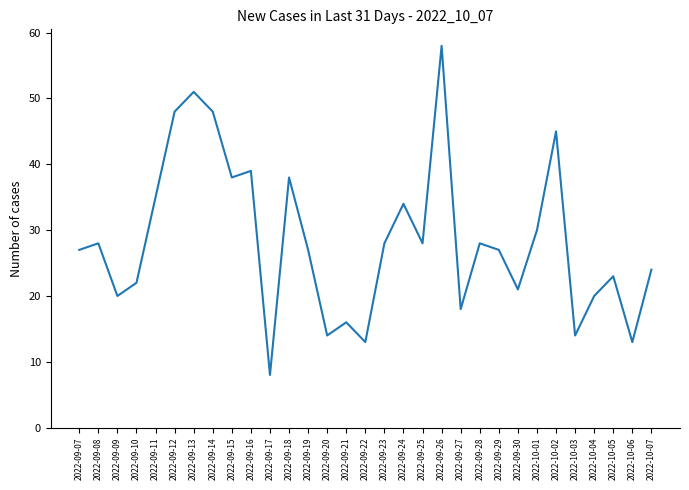

Reading right to left, extract all data points from this chart.

24	13	23	20	14	45	30	21	27	28	18	58	28	34	28	13	16	14	27	38	8	39	38	48	51	48	35	22	20	28	27